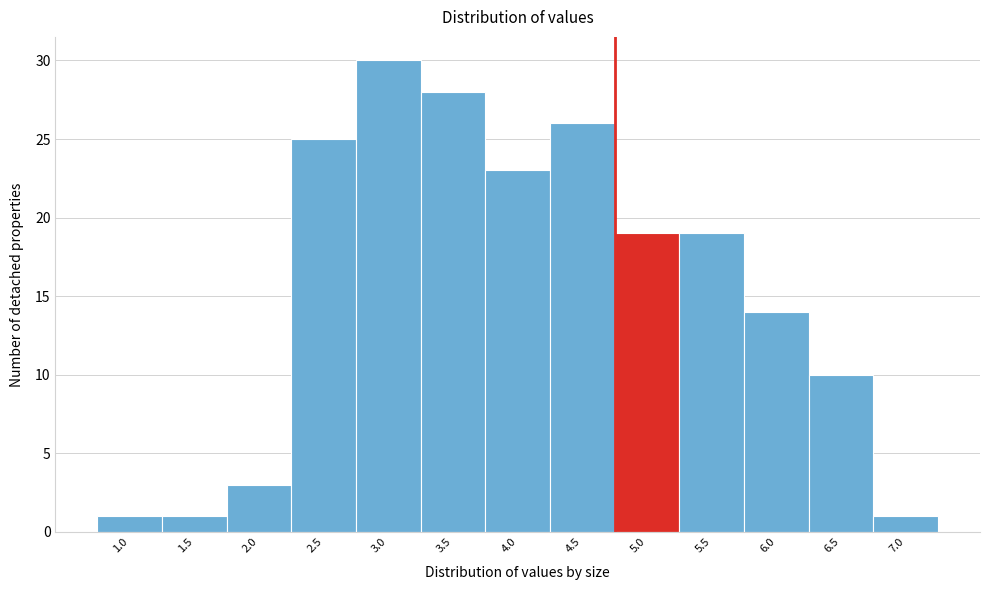

Reading right to left, what are all the values shown in this chart?

7.0=1	6.5=10	6.0=14	5.5=19	5.0=19	4.5=26	4.0=23	3.5=28	3.0=30	2.5=25	2.0=3	1.5=1	1.0=1